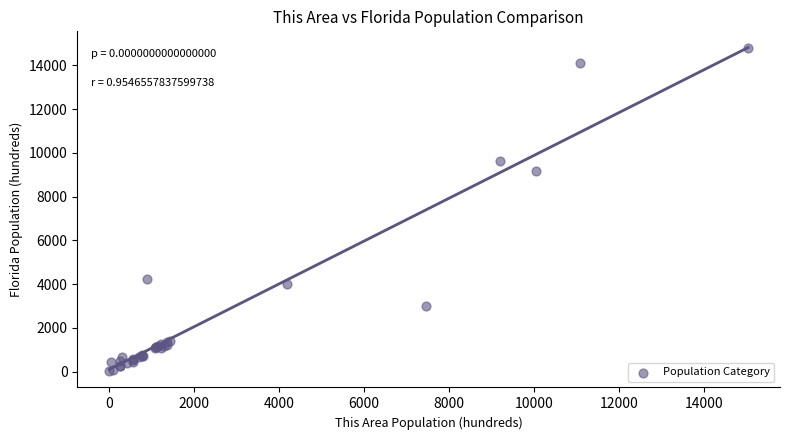

What Y value in the scatter plot is closest to 7405?

9189